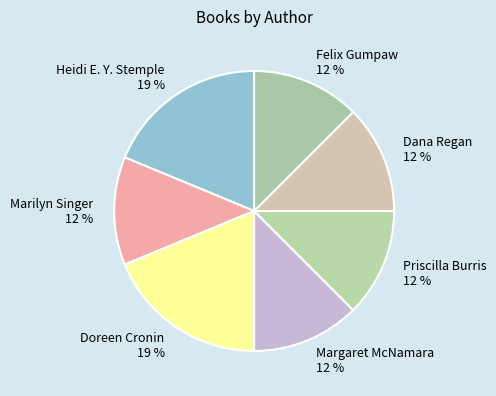

Approximately how many times larger is the value at Margaret McNamara compared to Dana Regan?

1.0